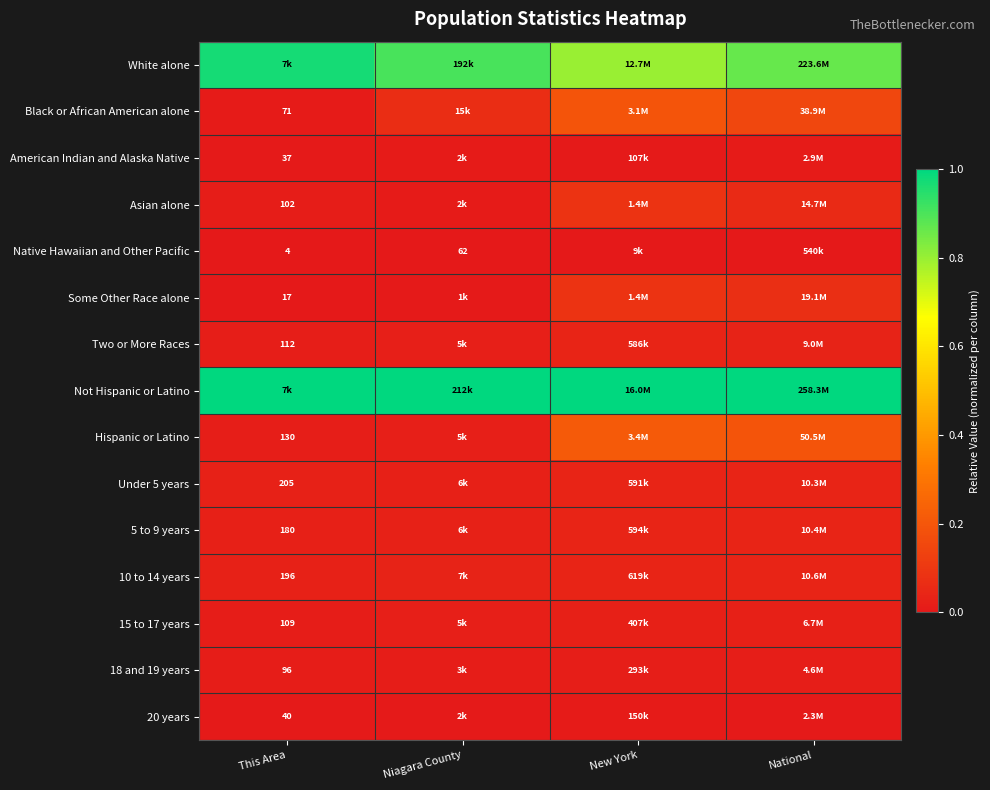

At which label is Hispanic or Latino closest to 0?

This Area